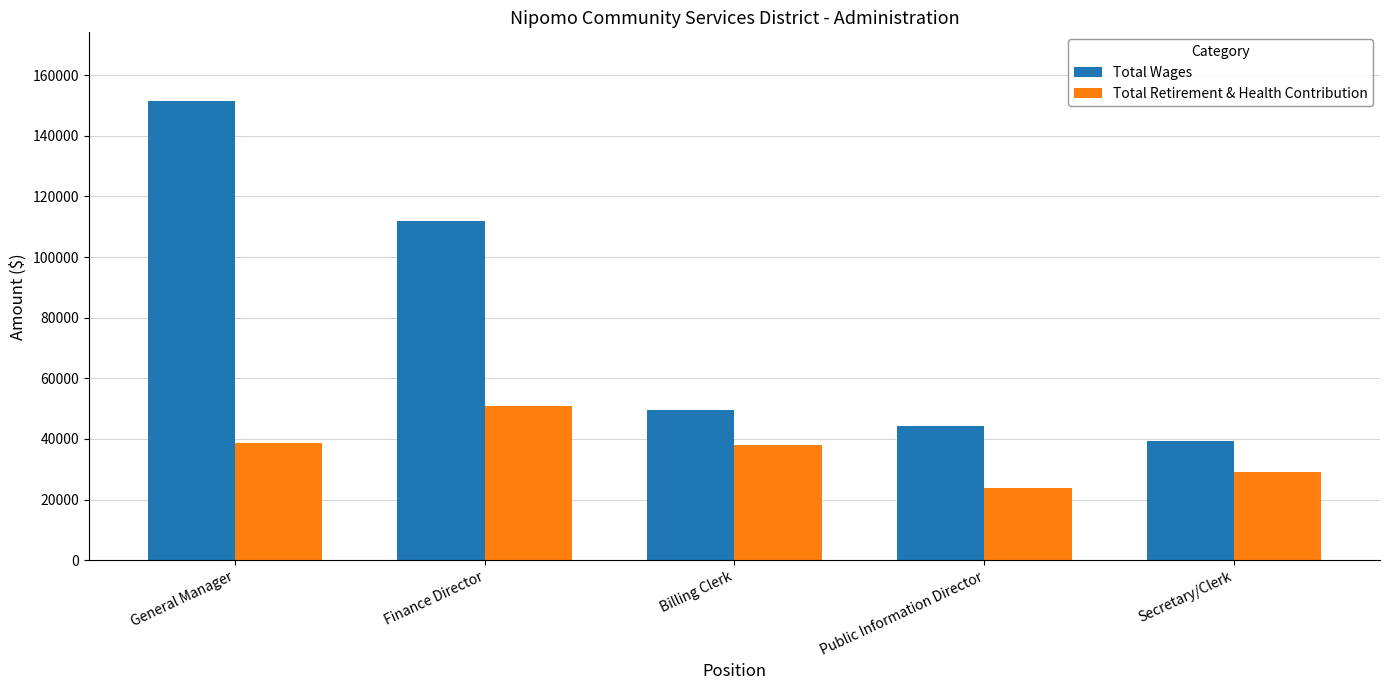

What is the label of the 5th bar from the right?

General Manager